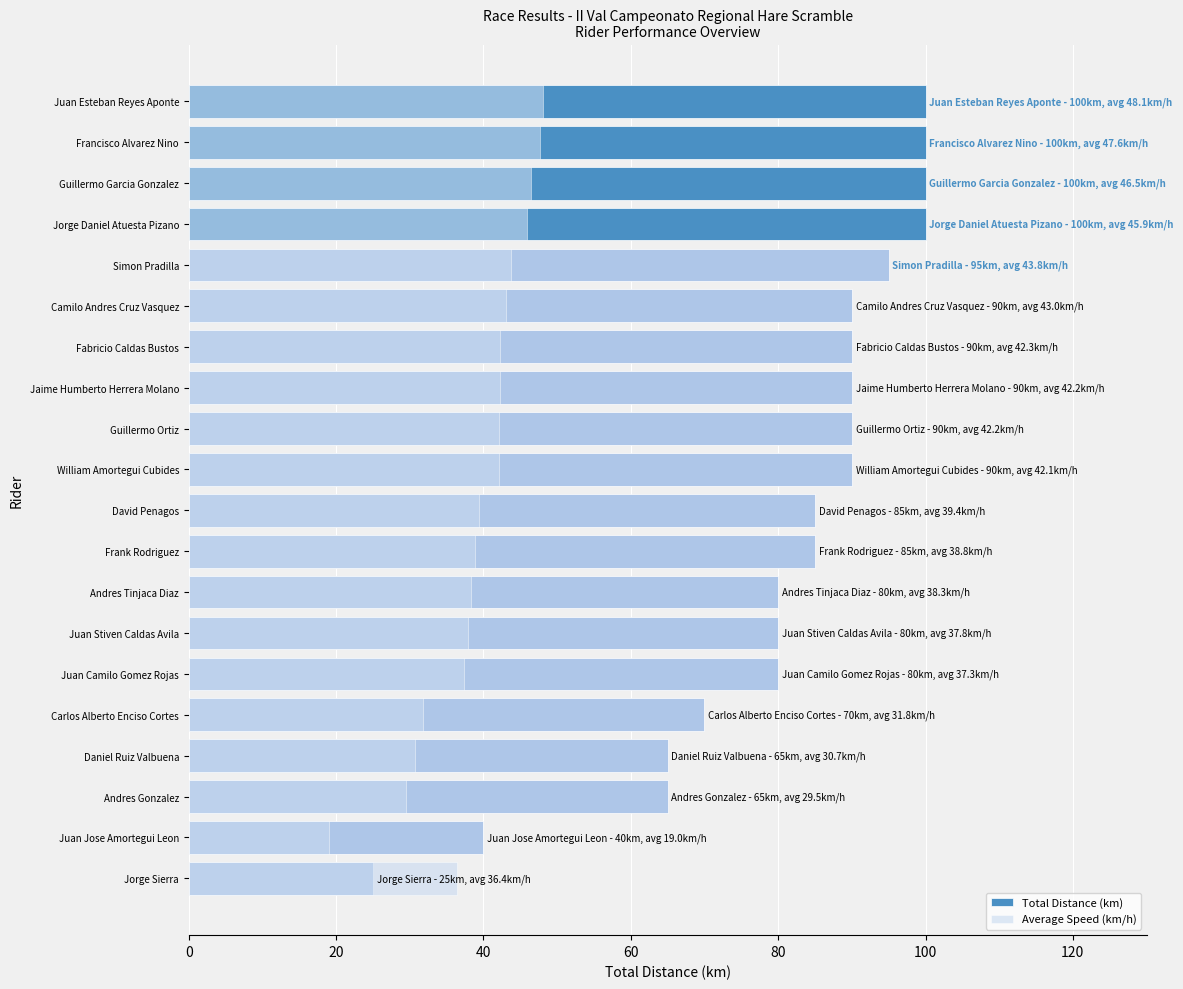

At how many categories does at least one series exceed 41?

18